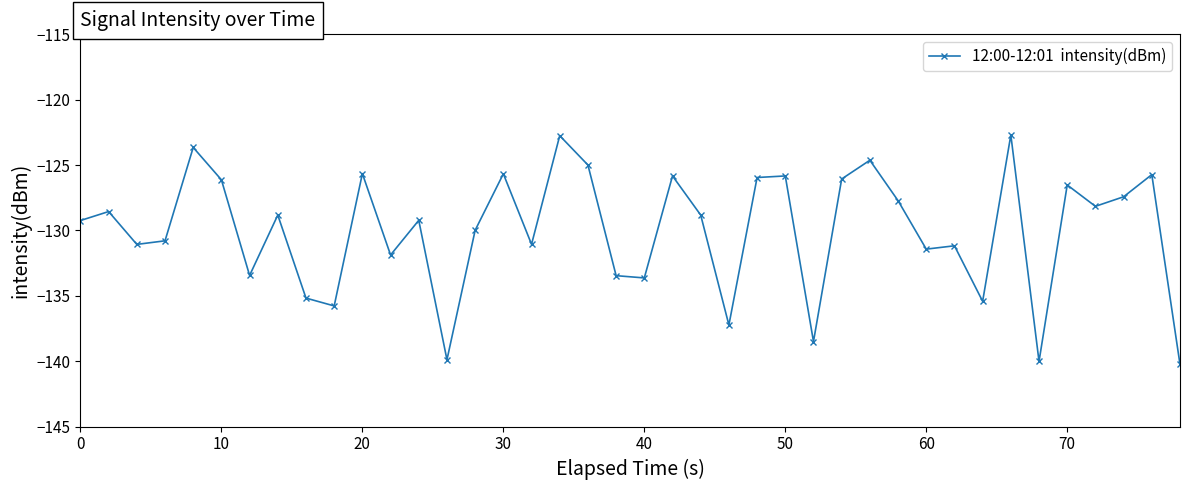

What is the difference between the maximum and minimum values?

17.5